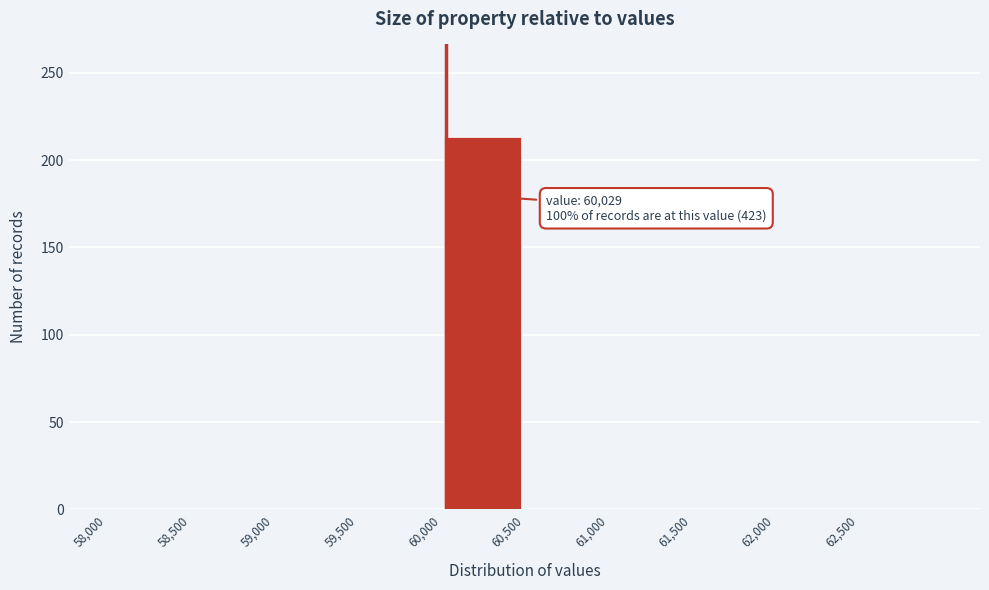

Which range on the x-axis has the tallest bar?

60000 to 60500